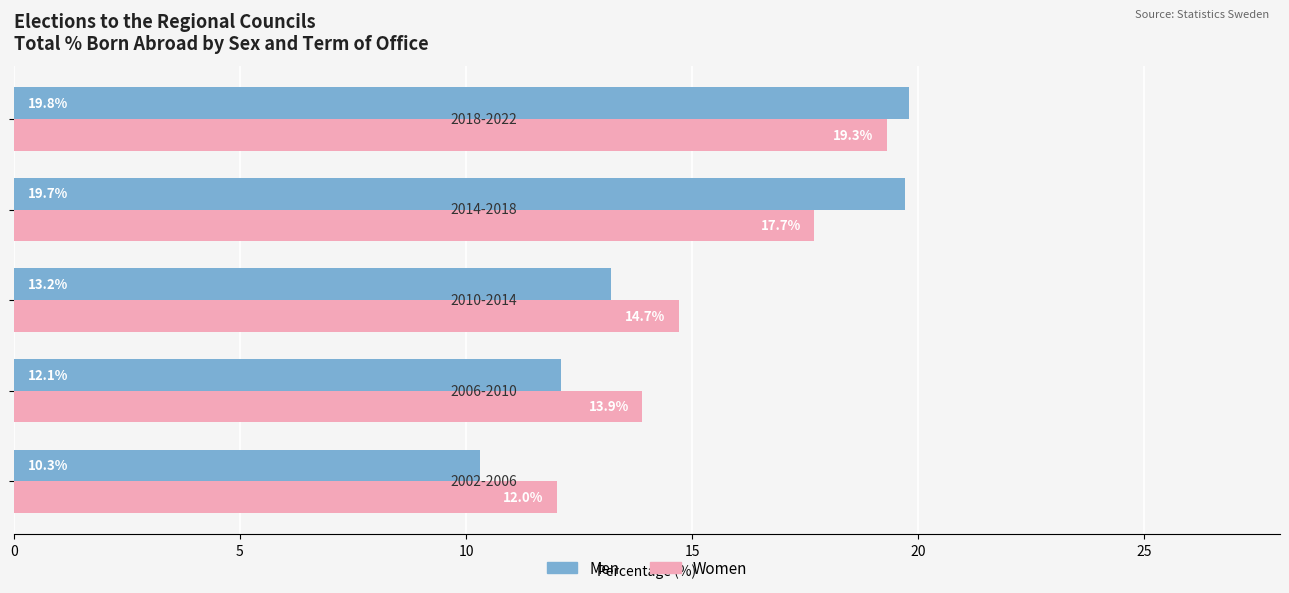

At how many categories does at least one series exceed 11?

5